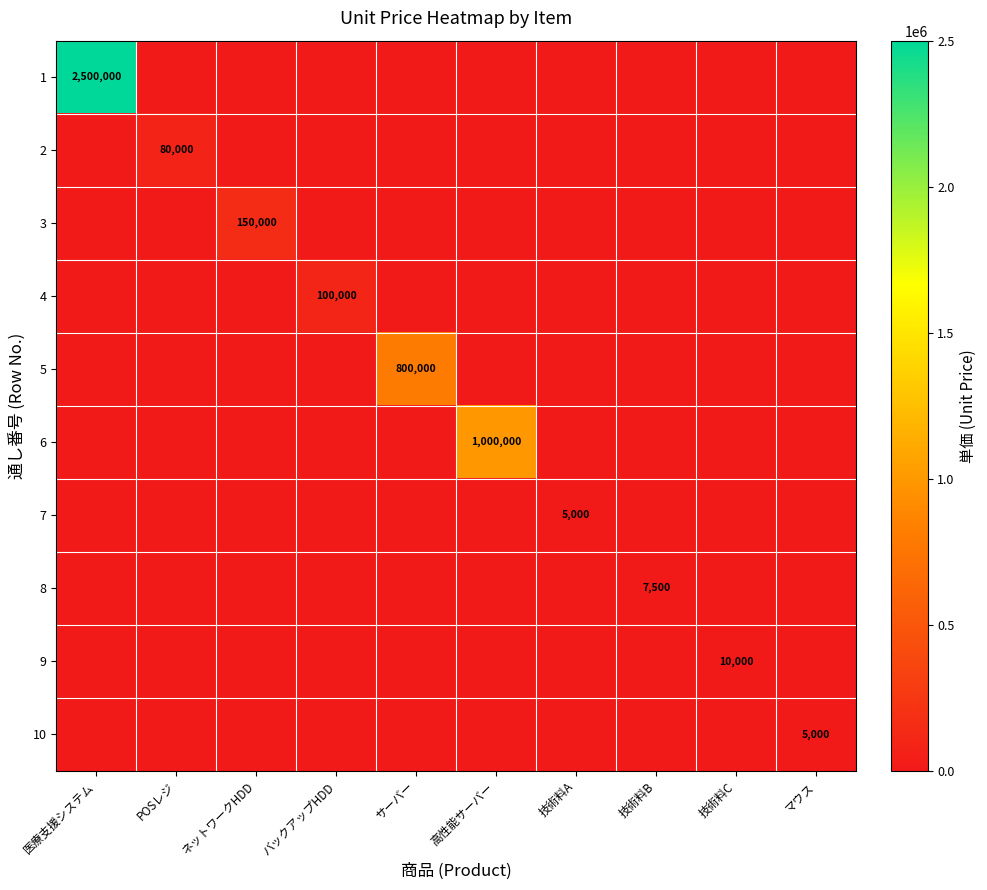

Which category has the highest value across all series?

医療支援システム